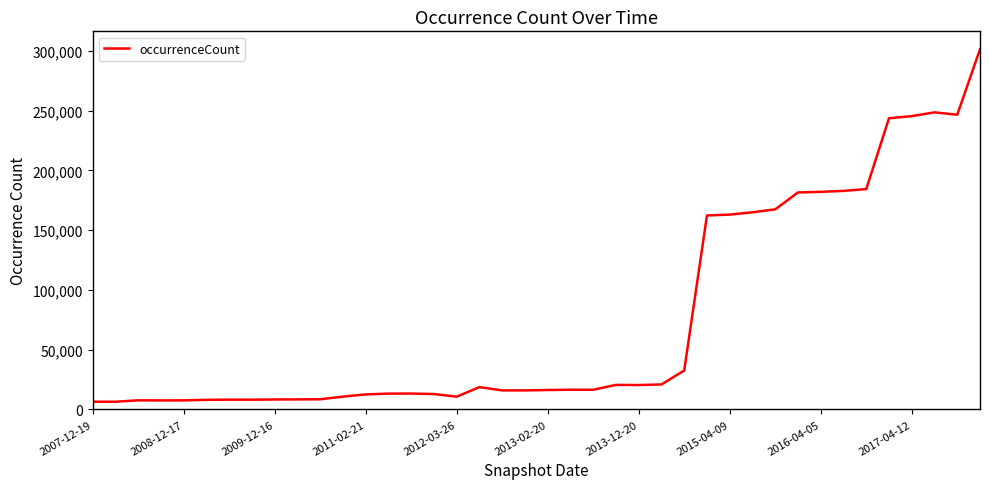

What is the difference between the maximum and minimum values?

294966